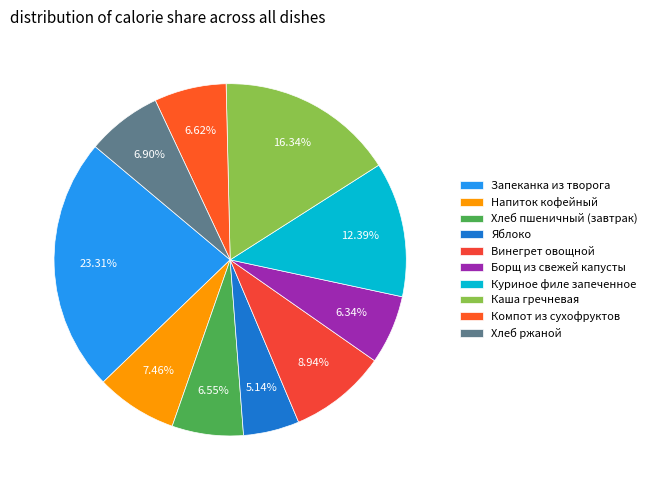

Is it true that Компот из сухофруктов is 1% of the pie?

False